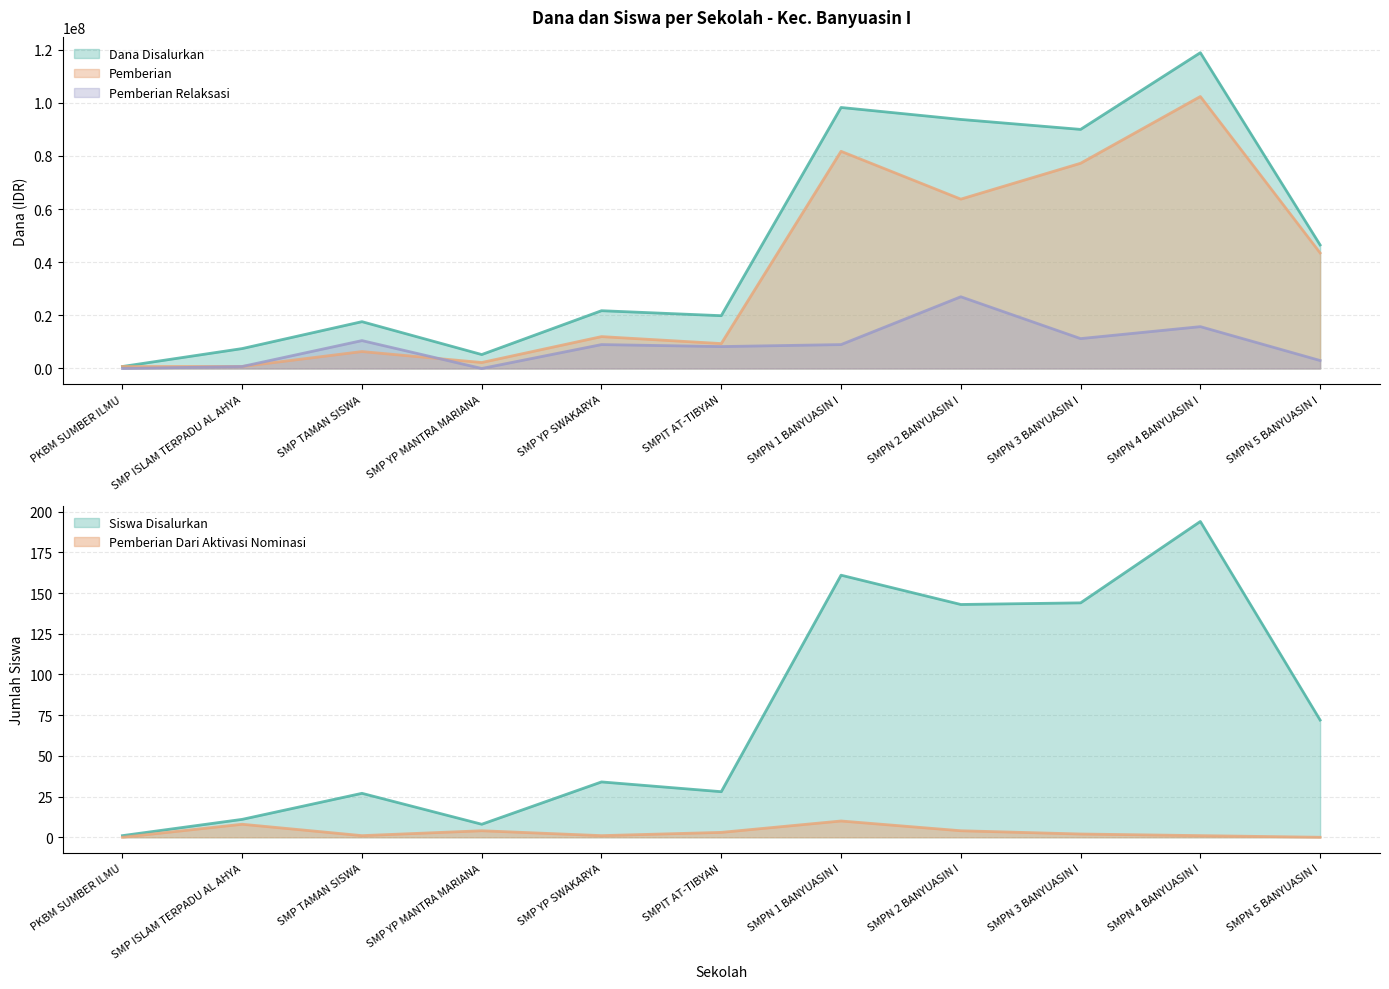

What is the approximate value of Pemberian Relaksasi at SMP YP SWAKARYA?

9000000